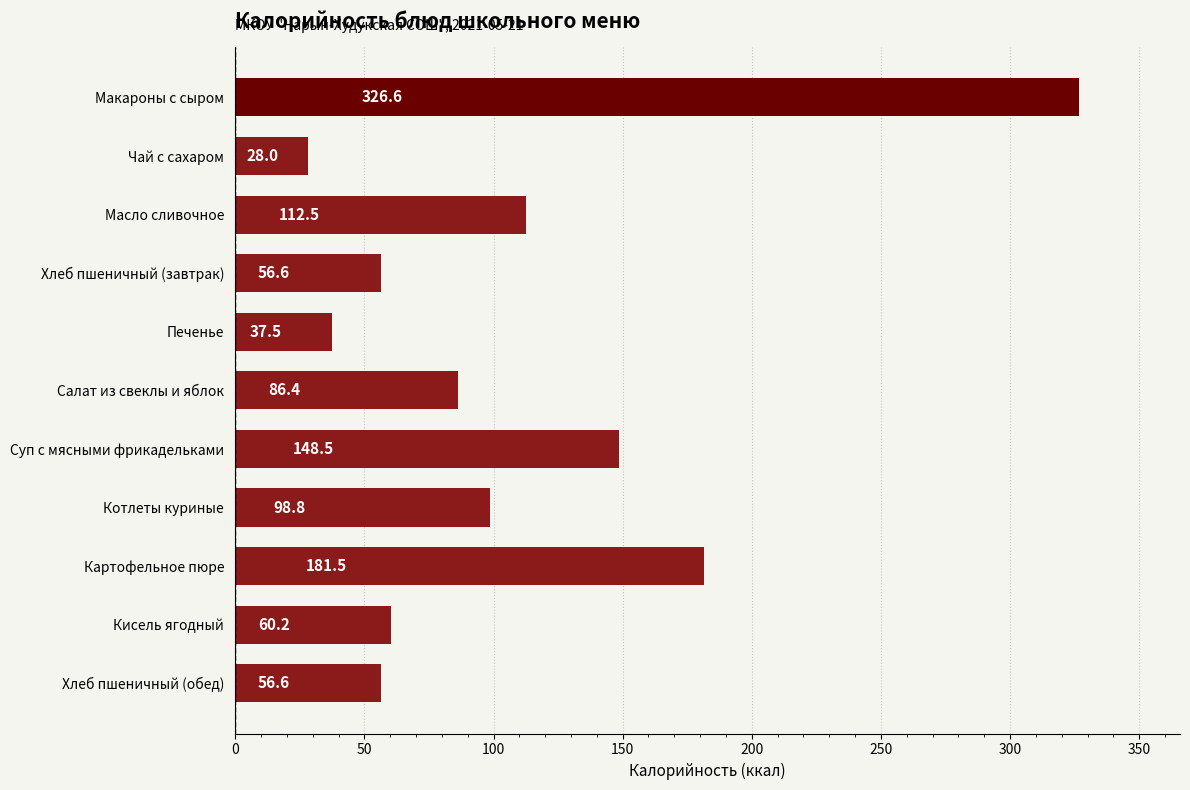

What is the difference between the second highest and minimum values?

153.5